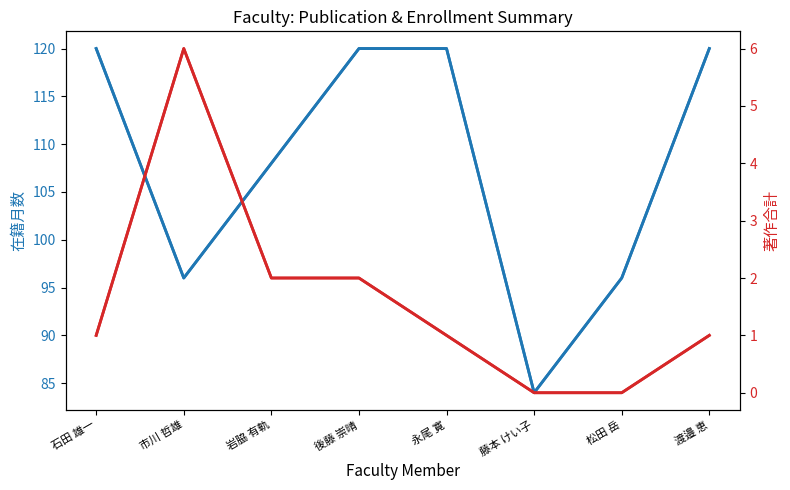

Is the value of 在籍月数 at 後藤 崇晴 greater than the value of 著作合計 at 岩脇 有軌?

Yes